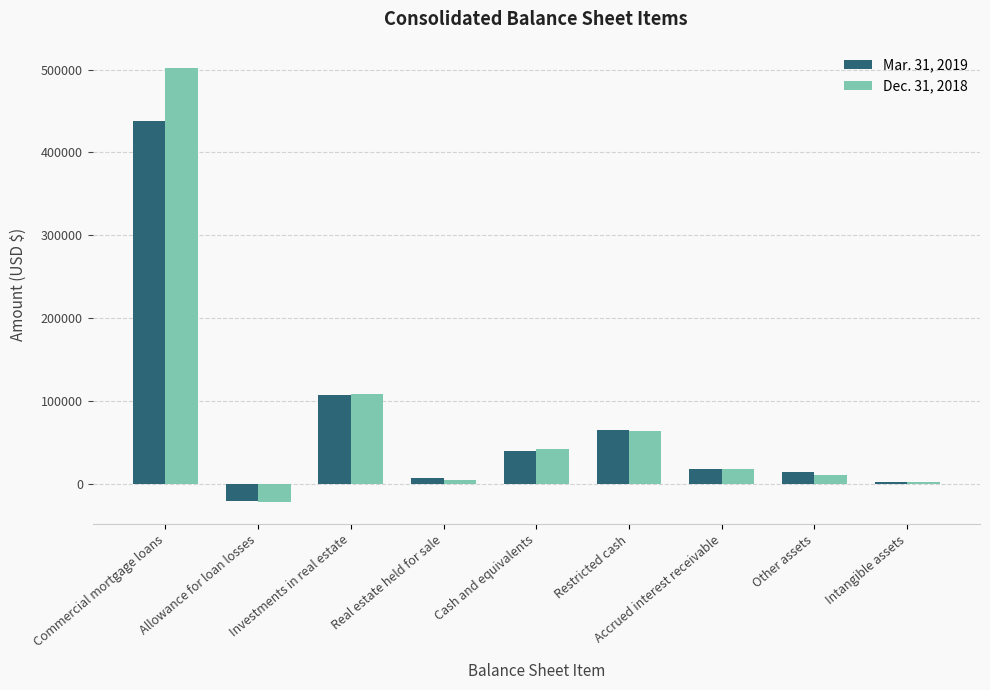

At which category is the sum across all series the highest?

Commercial mortgage loans